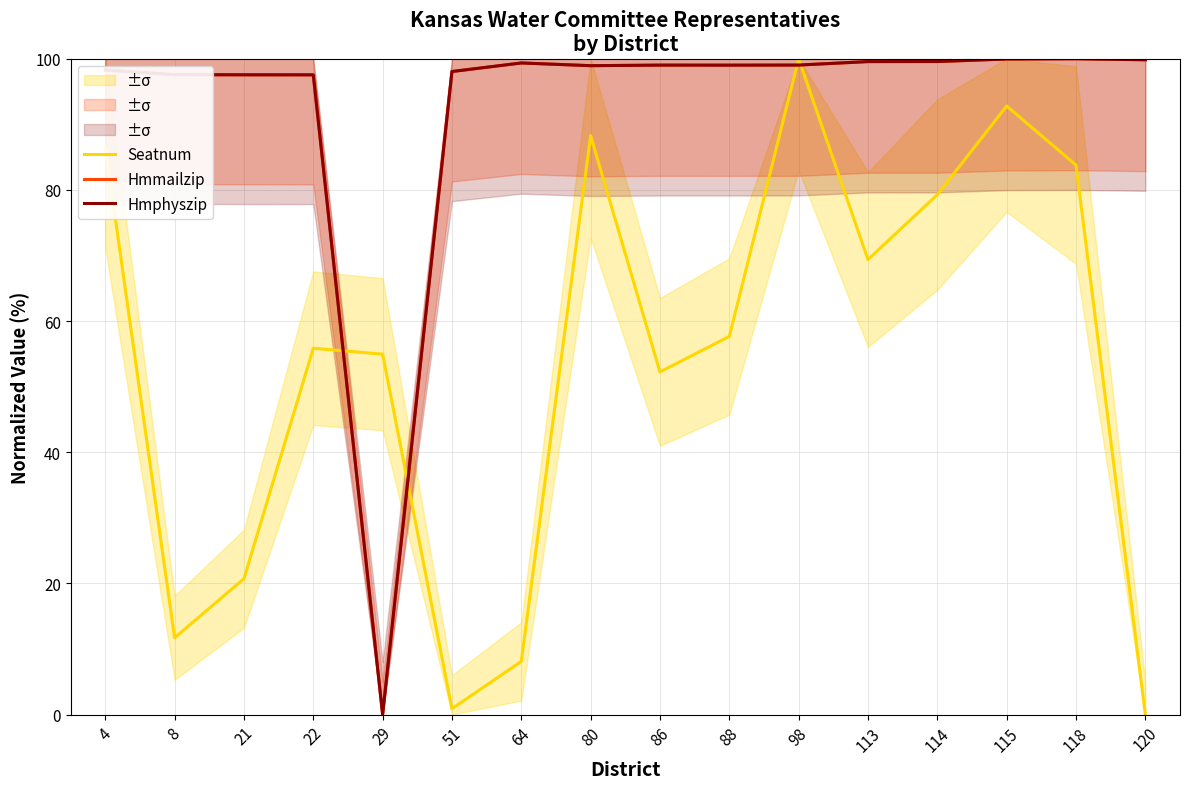

What is the value of the Hmmailzip point at the 6th from the left?

98.0